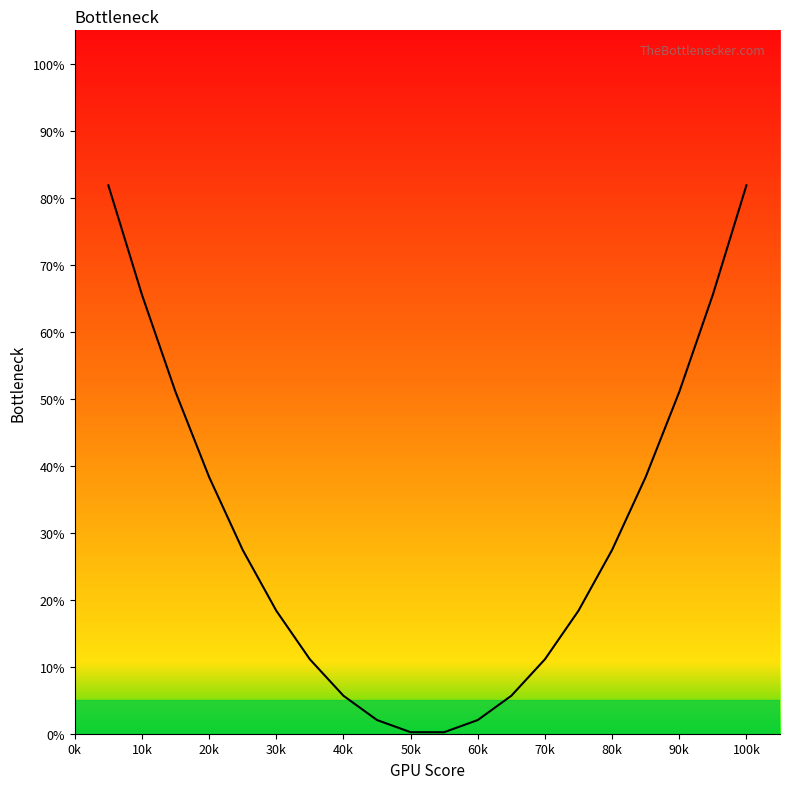

What is the maximum value shown in the chart?

81.9